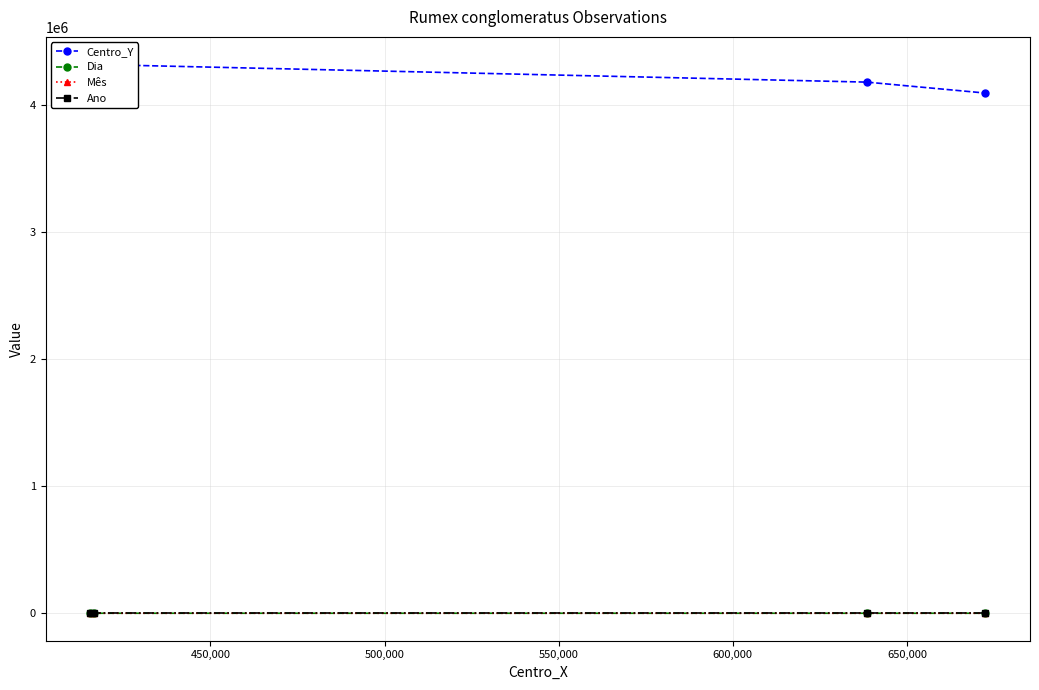

At how many categories does at least one series exceed 982815?

4